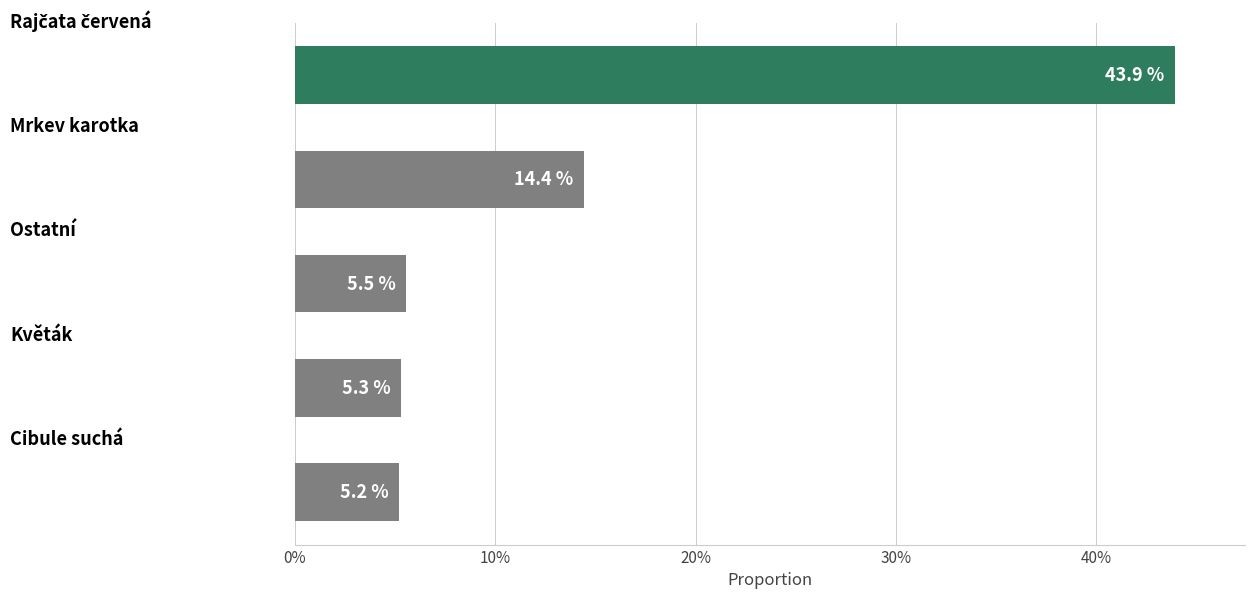

Reading bottom to top, transcribe all the data shown in this chart.

5.2	5.3	5.5	14.4	43.9